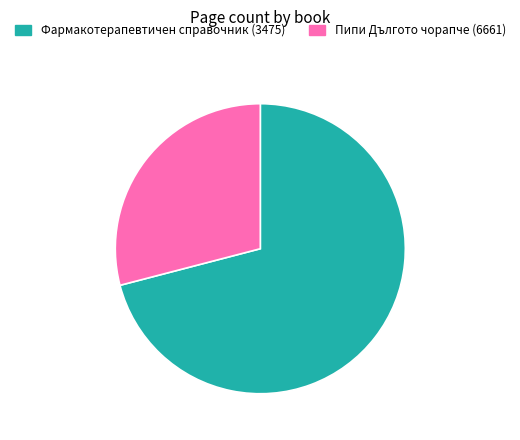

Which category accounts for the majority?

Фармакотерапевтичен справочник (3475)